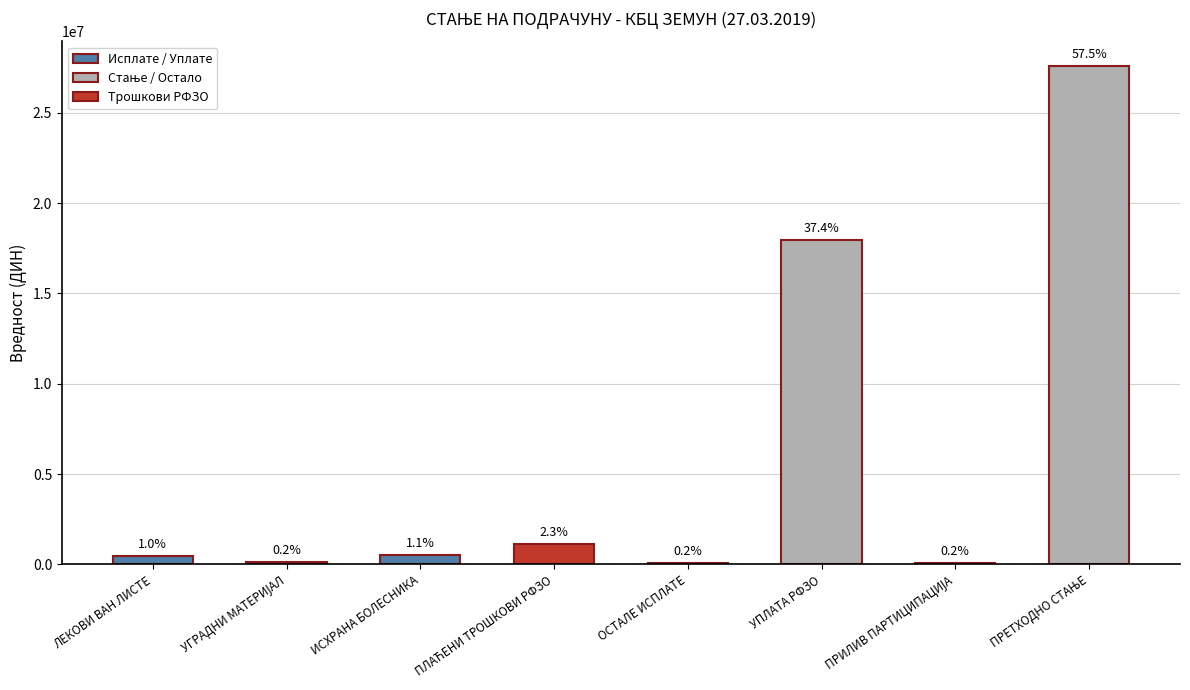

At which label does the data first exceed 519531?

ИСХРАНА БОЛЕСНИКА